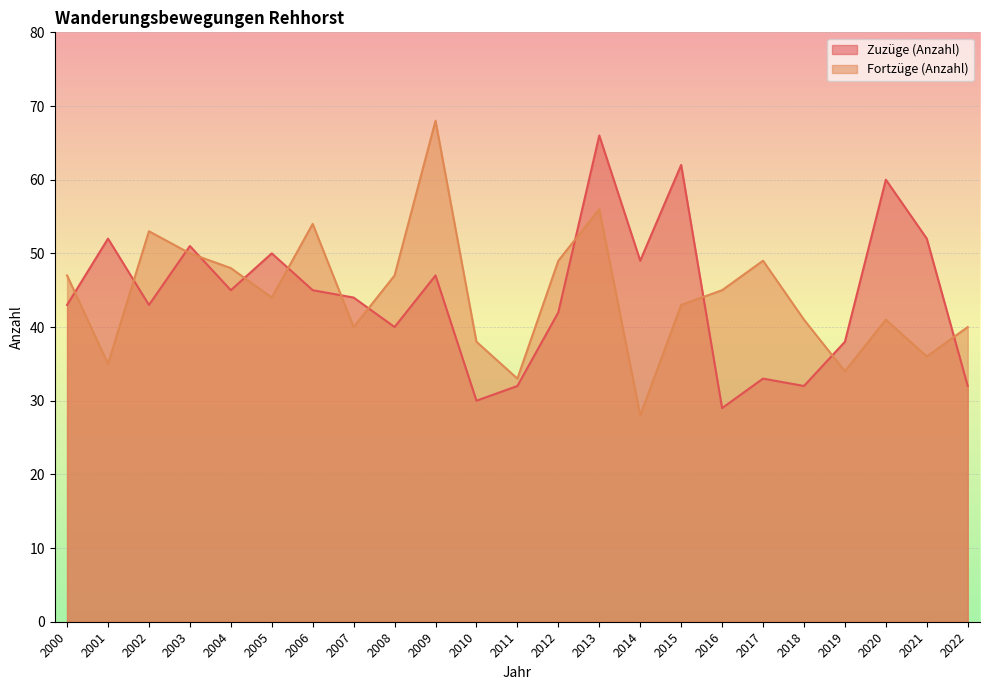

How many intersections are there between Fortzüge (Anzahl) and Zuzüge (Anzahl)?

12